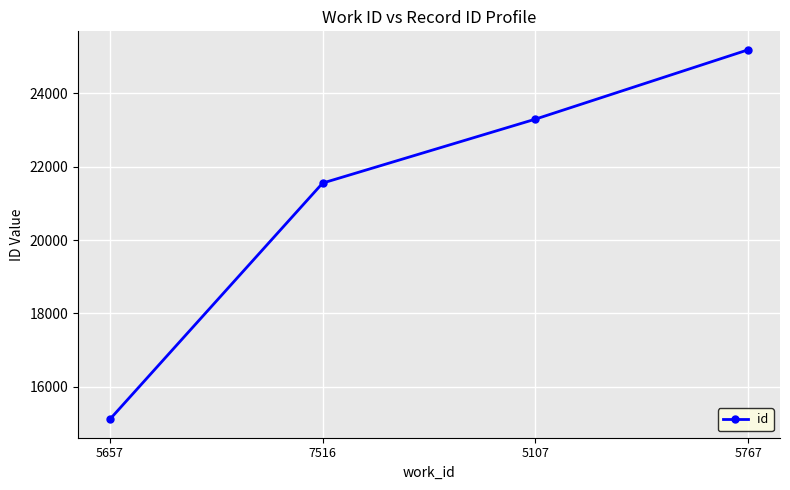

Which has a higher value, 7516 or 5107?

5107